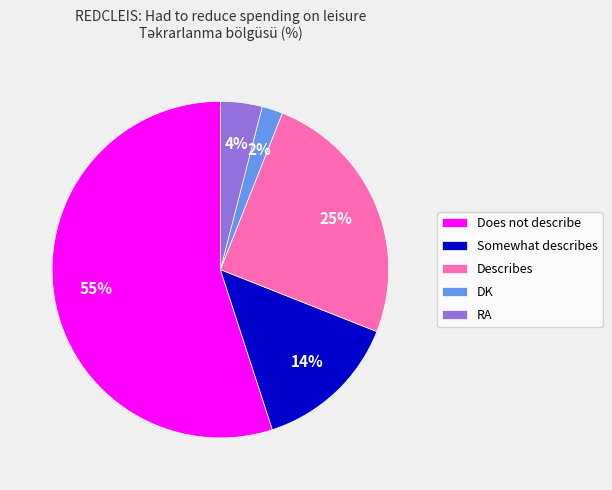

Which slice is the largest?

Does not describe